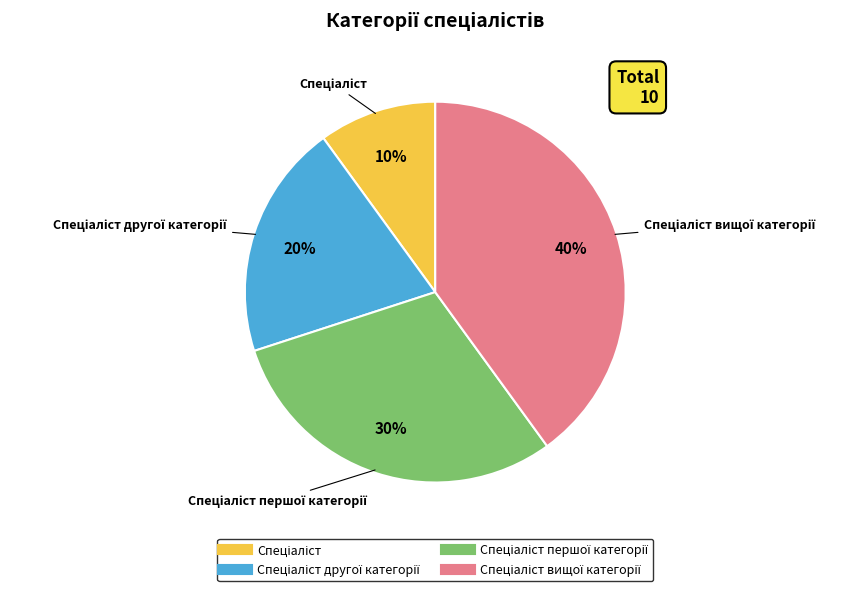

Is there a majority slice in this chart?

No